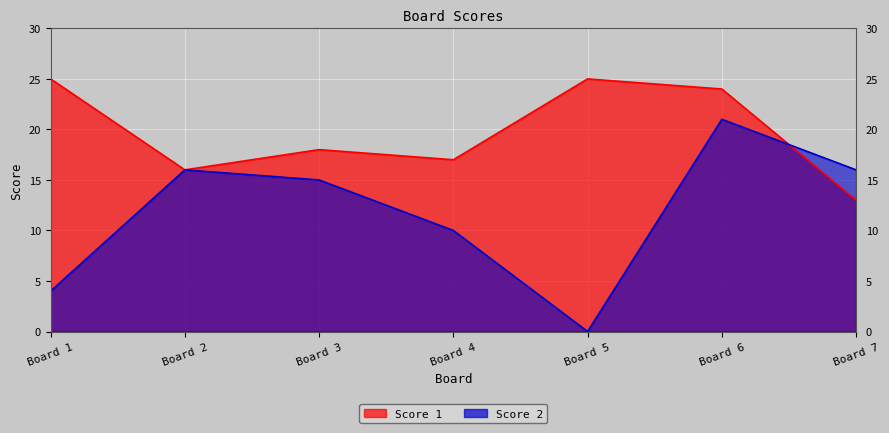

Is the value of Score 2 at Board 5 greater than the value of Score 1 at Board 2?

No